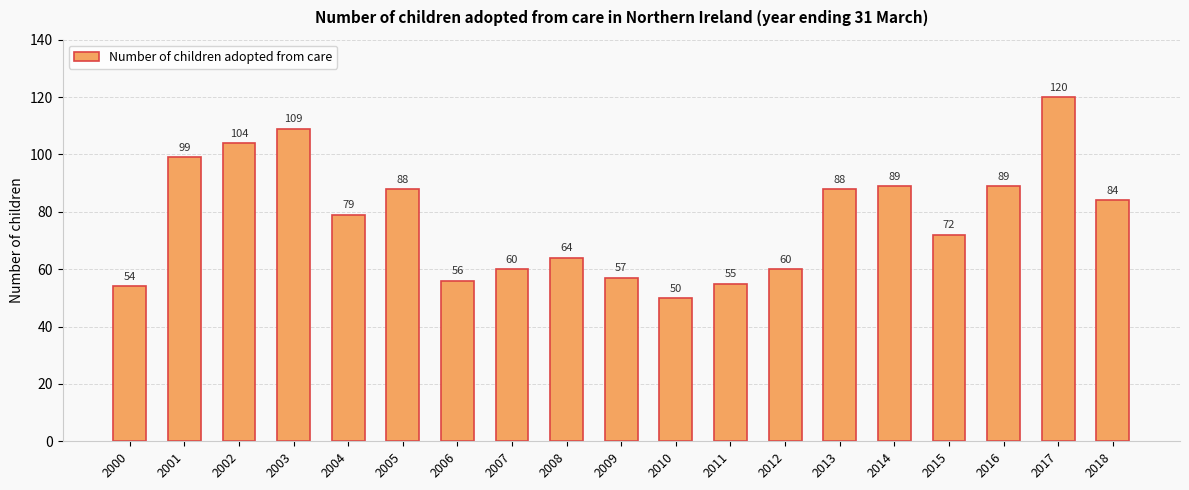

How many distinct data groups are displayed?

1